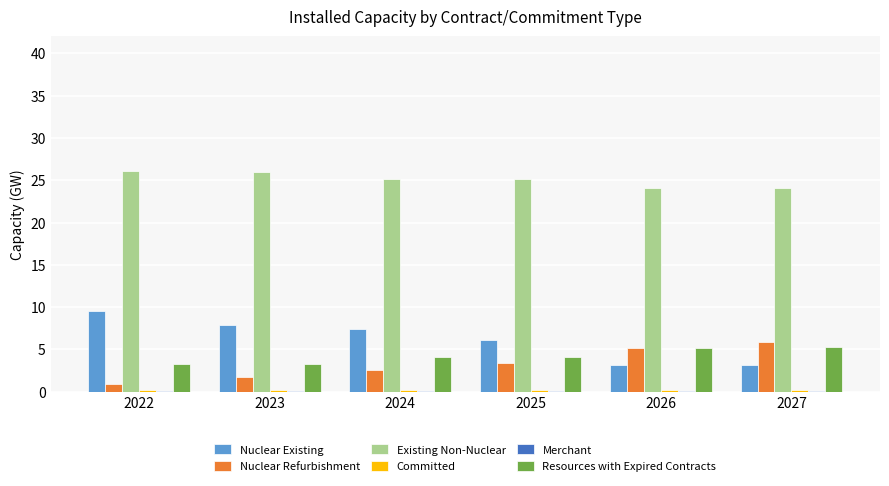

What is the average value of the Resources with Expired Contracts series?

4.2